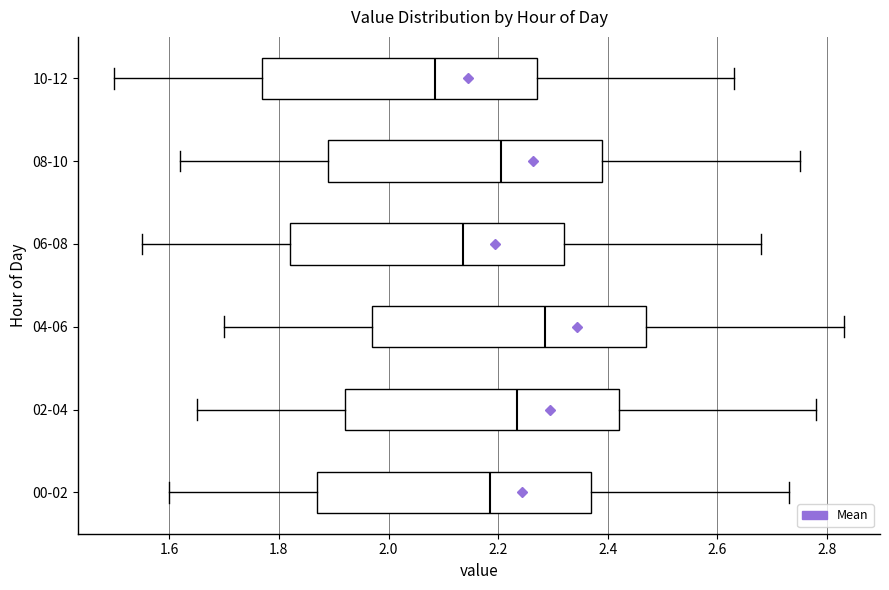

Where does the left whisker of the box for 00-02 end on the x-axis? The values are not printed on the chart, so give them approximately, as read against the axis.

1.60